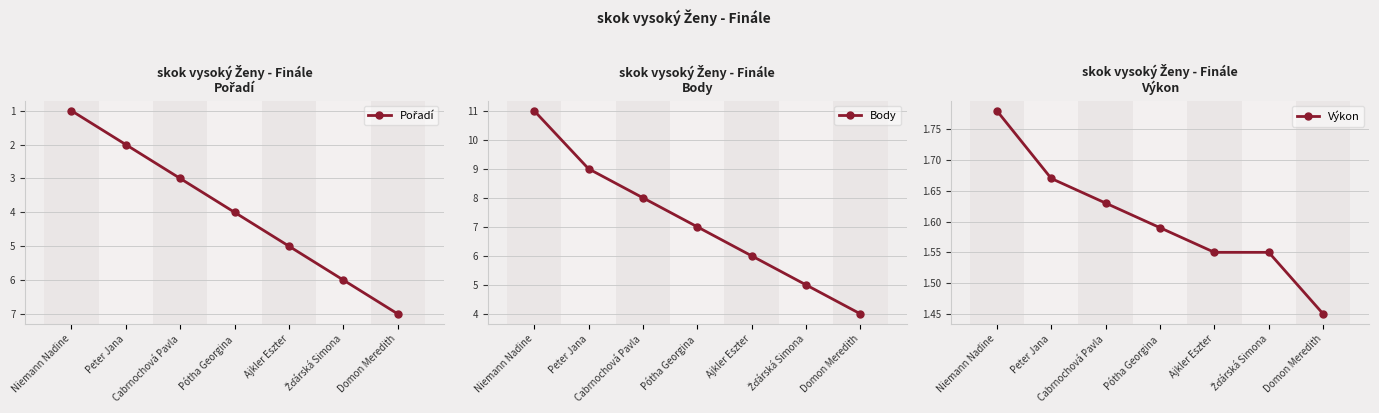

Which has a higher value, Cabrnochová Pavla or Domon Meredith?

Domon Meredith